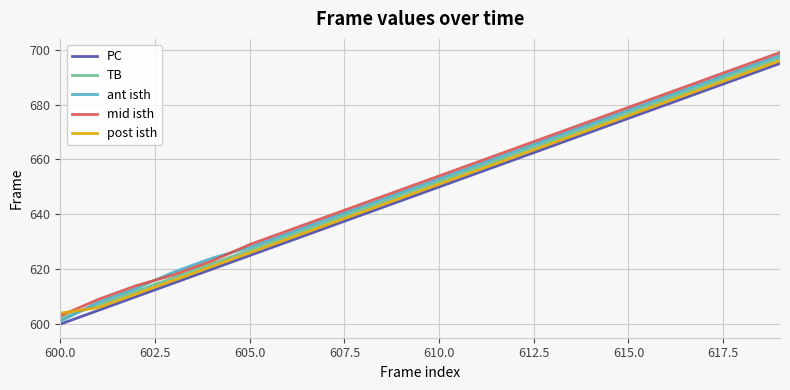

Which series has the widest spread of values?

ant isth